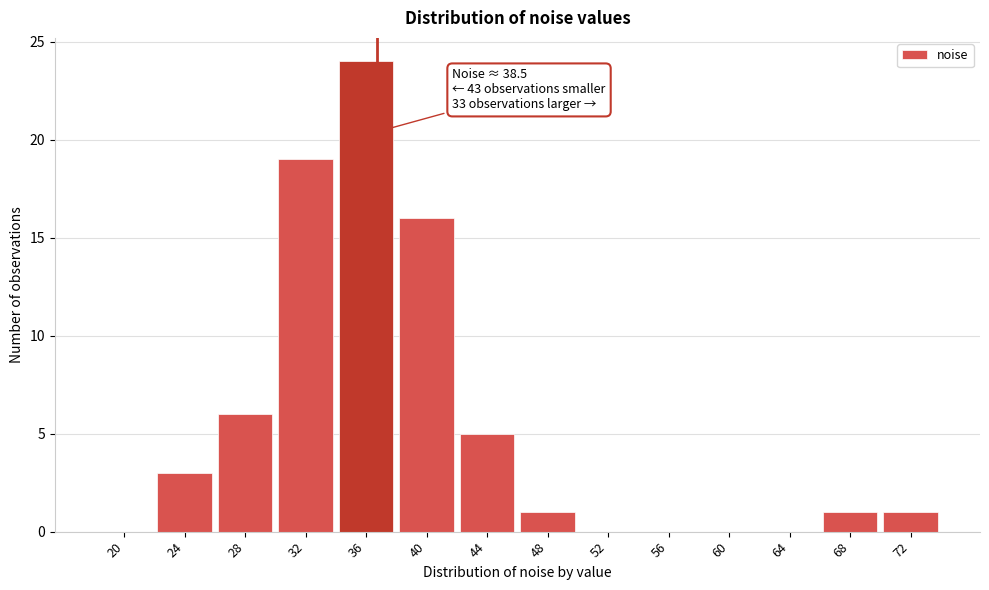

Reading left to right, what are all the values shown in this chart?

20=0	24=3	28=6	32=19	36=24	40=16	44=5	48=1	52=0	56=0	60=0	64=0	68=1	72=1